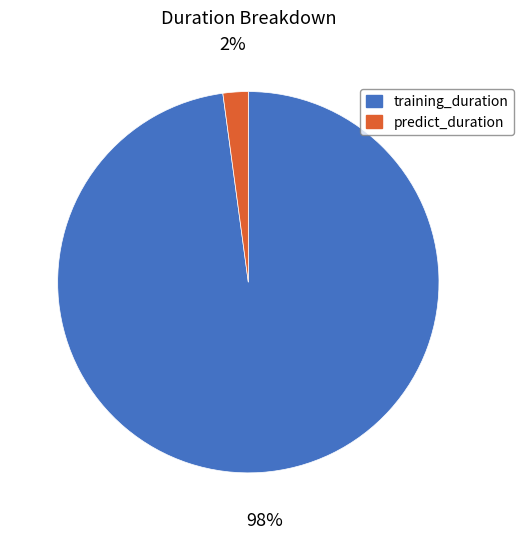

Does training_duration represent more than half of the total?

Yes